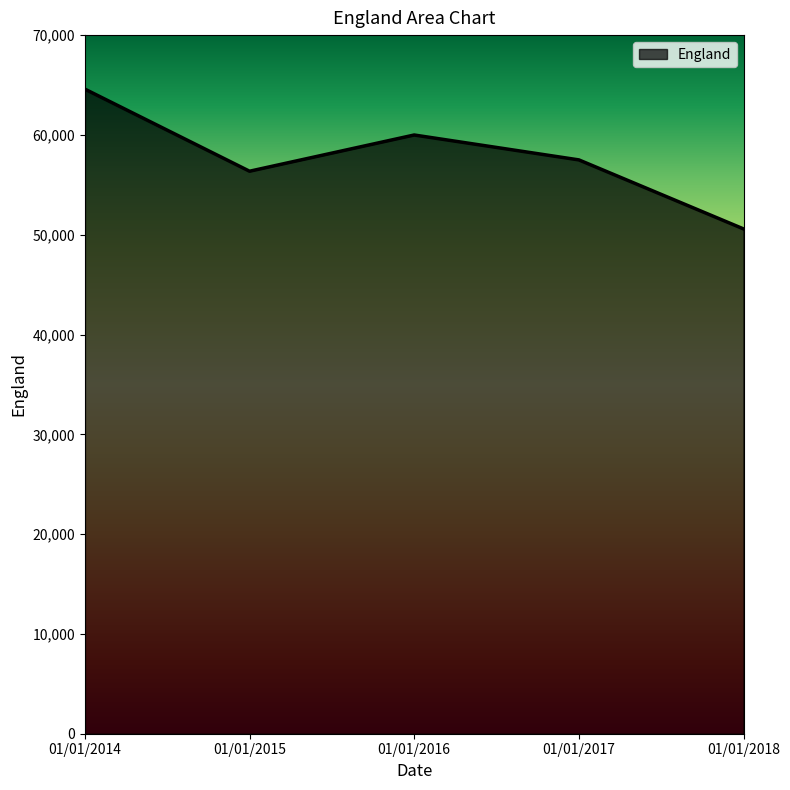

The value at 01/01/2014 is 64587. True or false?

True